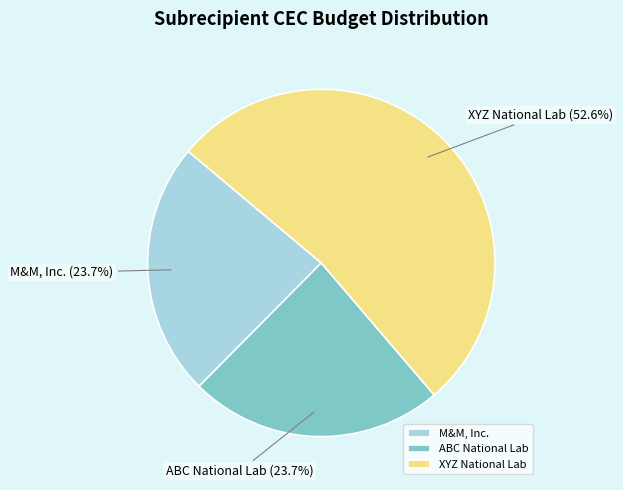

How many segments does this pie chart have?

3